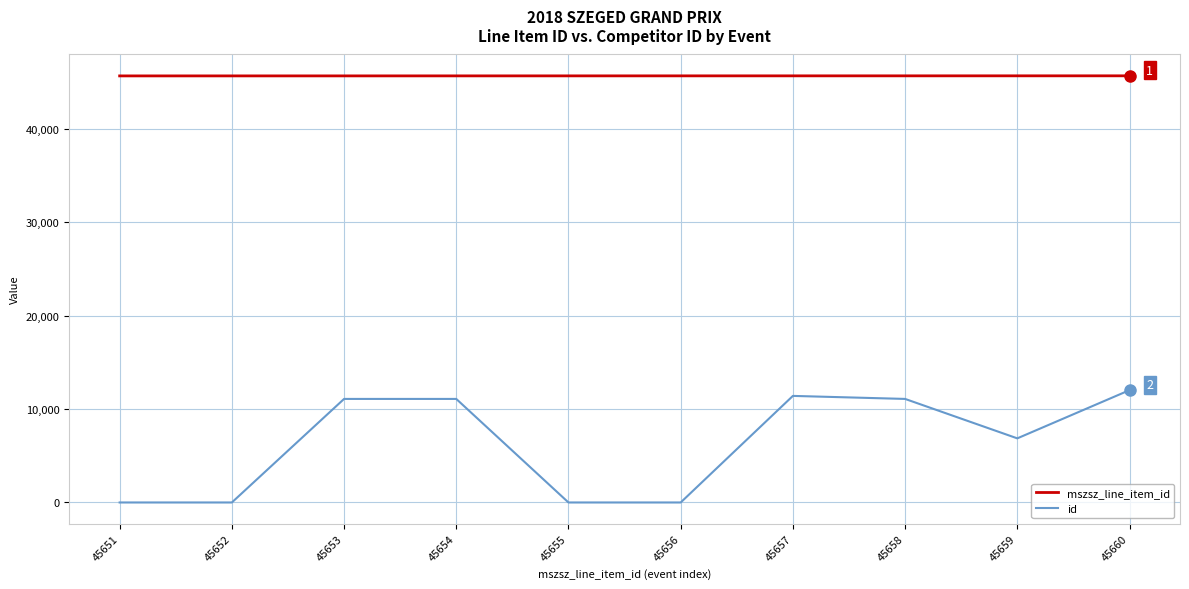

True or false: mszsz_line_item_id and id intersect in this chart.

False